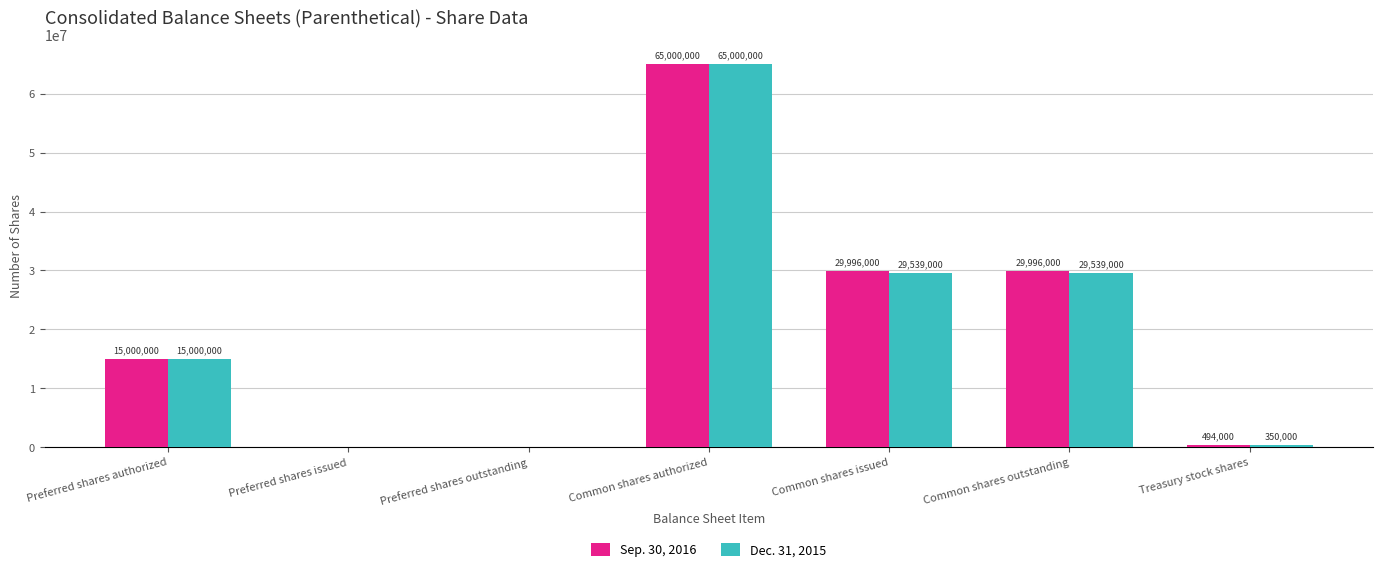

How many series are shown in this chart?

2